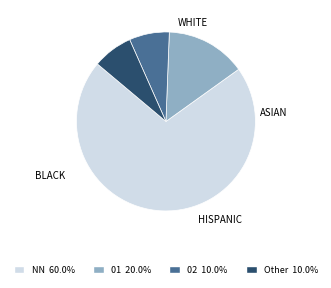

Which slice is the largest?

NN